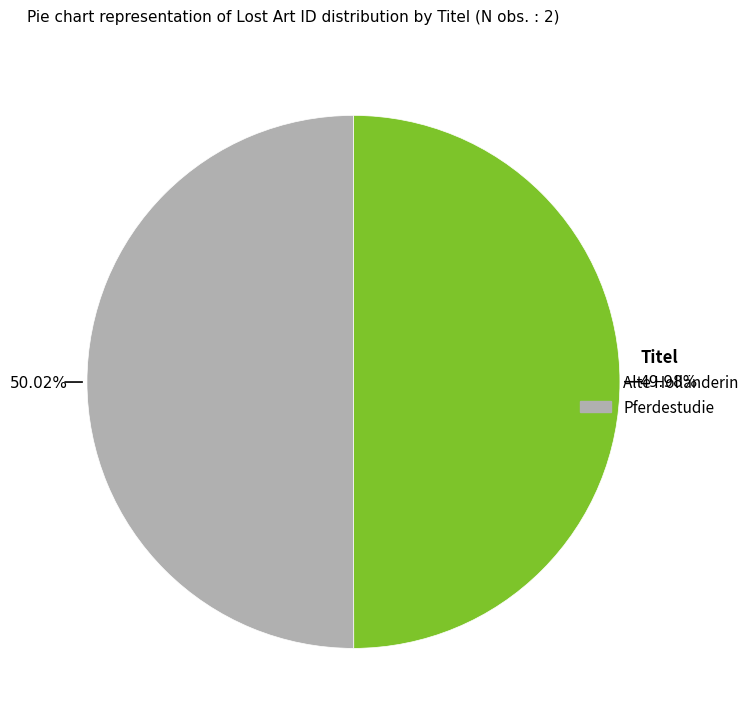

Do Pferdestudie and Alte Holländerin together represent more than half of the pie?

Yes